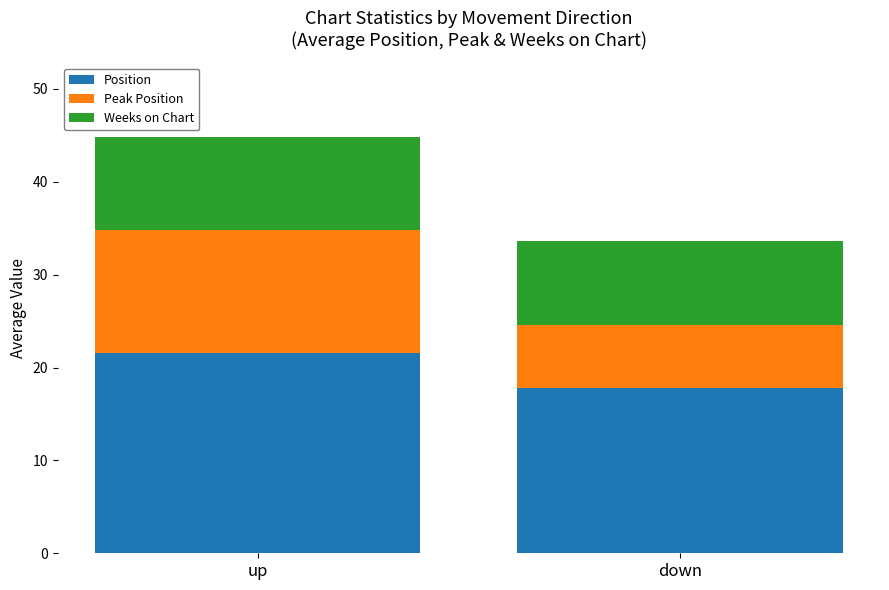

What is the difference between the maximum and minimum values in the Position series?

3.7